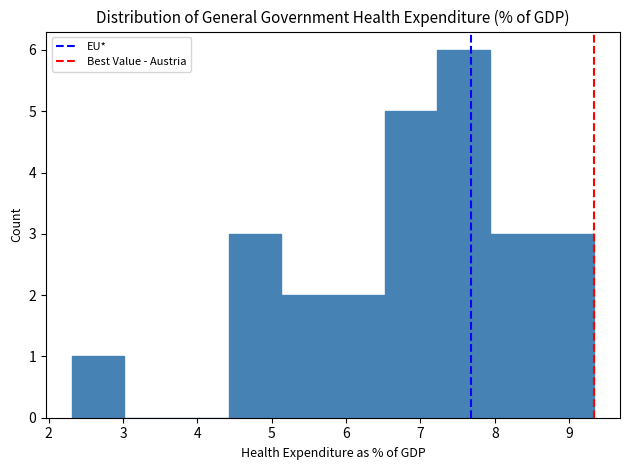

Reading left to right, transcribe this chart: for each bar, give the range it covers on the x-axis and its height. Neither the bar edges nor the heights are printed on the chart, so give them approximately, as read against the axes.

2.3 to 3.0: 1
3.0 to 3.7: 0
3.7 to 4.4: 0
4.4 to 5.1: 3
5.1 to 5.8: 2
5.8 to 6.5: 2
6.5 to 7.2: 5
7.2 to 7.9: 6
7.9 to 8.6: 3
8.6 to 9.3: 3